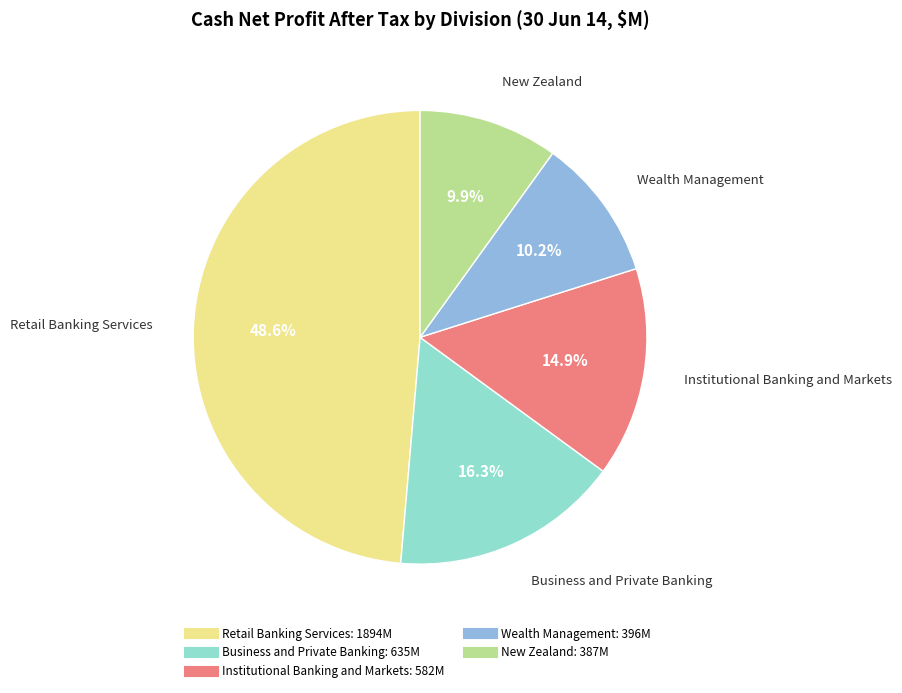

Approximately how many times larger is the value at Institutional Banking and Markets compared to New Zealand?

1.5